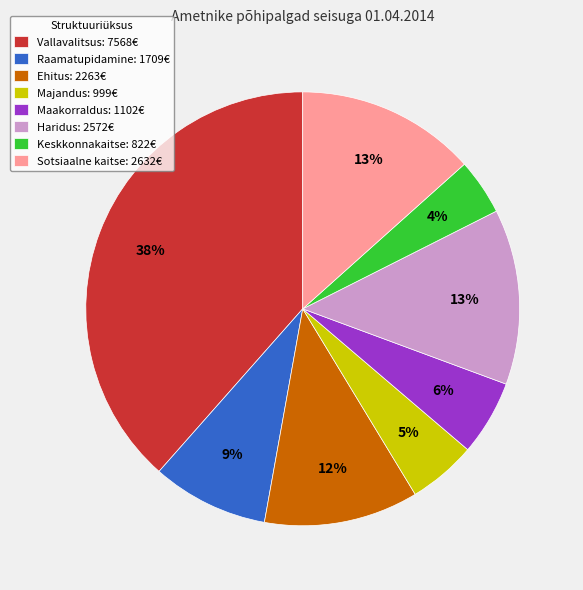

Is Maakorraldus: 1102€ the majority of the pie?

No